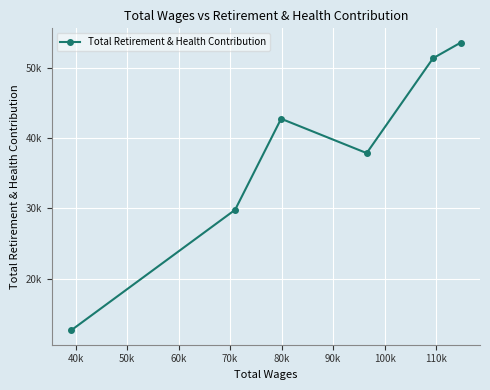

Is it true that the value at 30k is 29484?

False